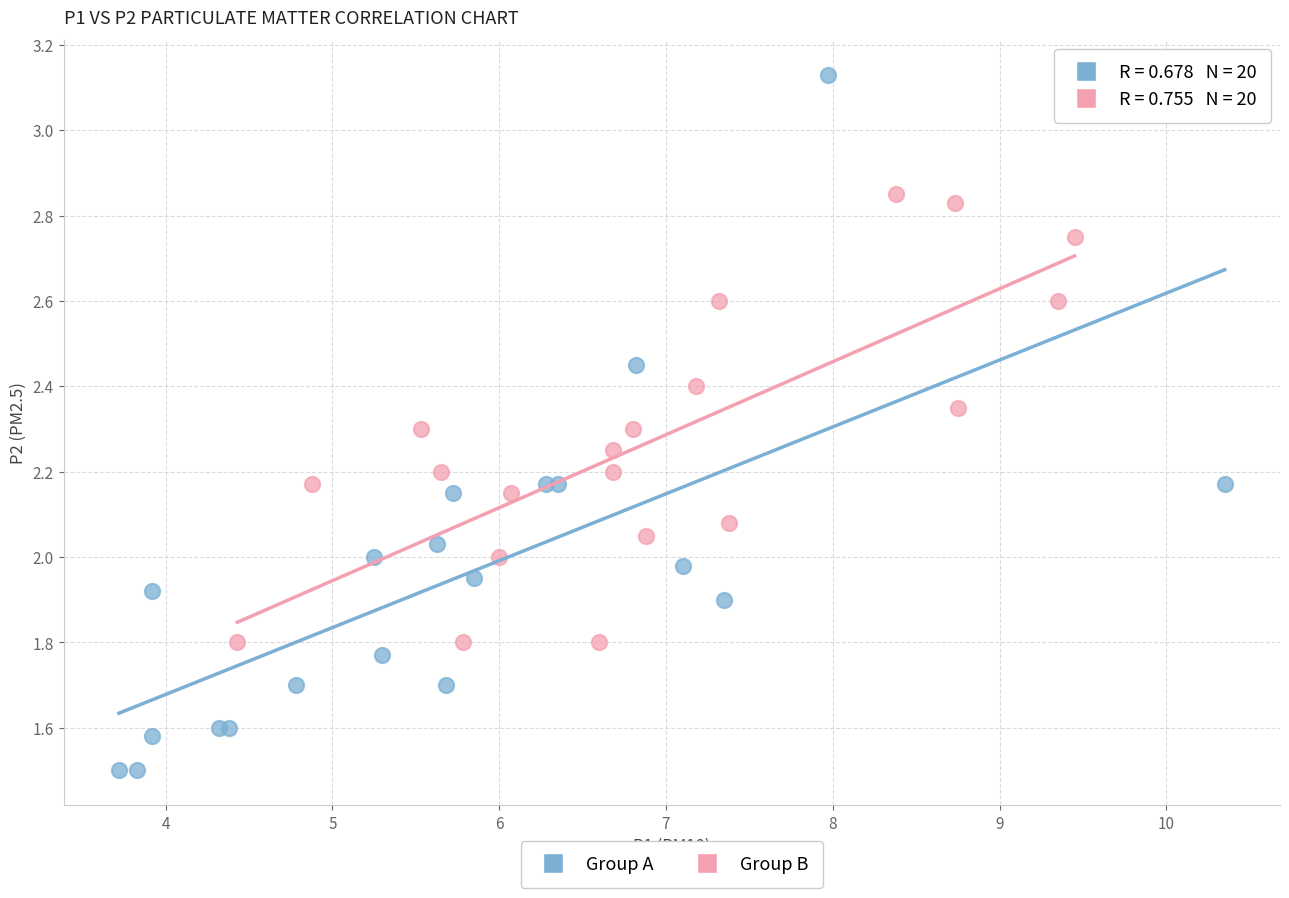

Which series has the largest Y range (max minus min)?

Group A